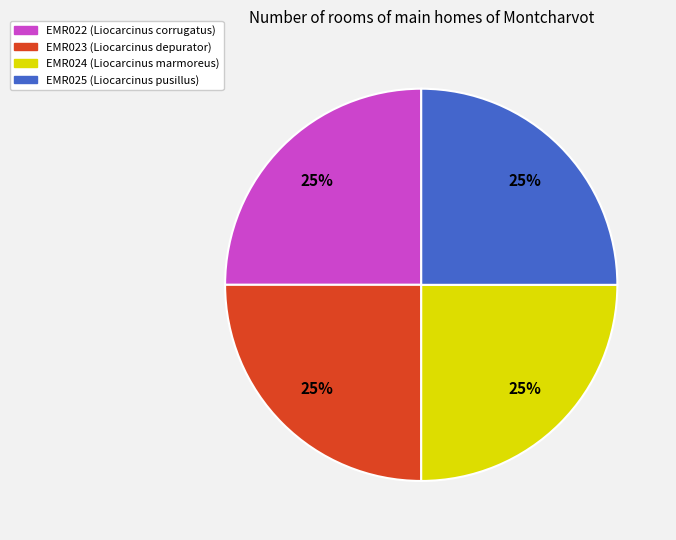

Approximately how many times larger is the value at EMR023 compared to EMR022?

1.0